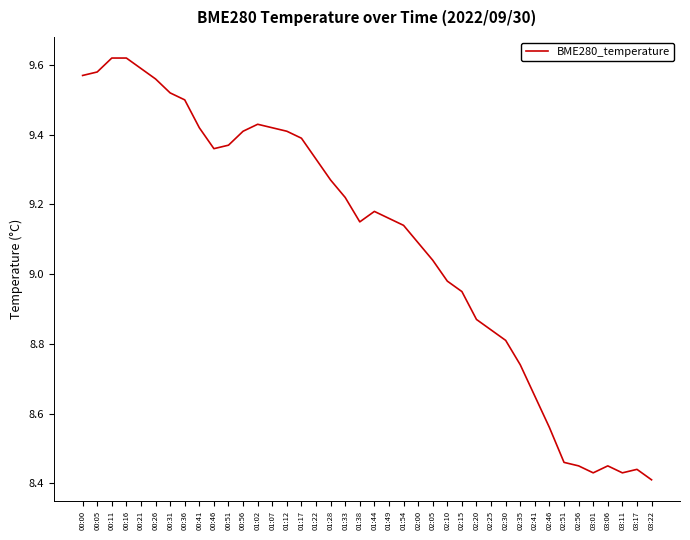

What is the difference between the maximum and minimum values?

1.2